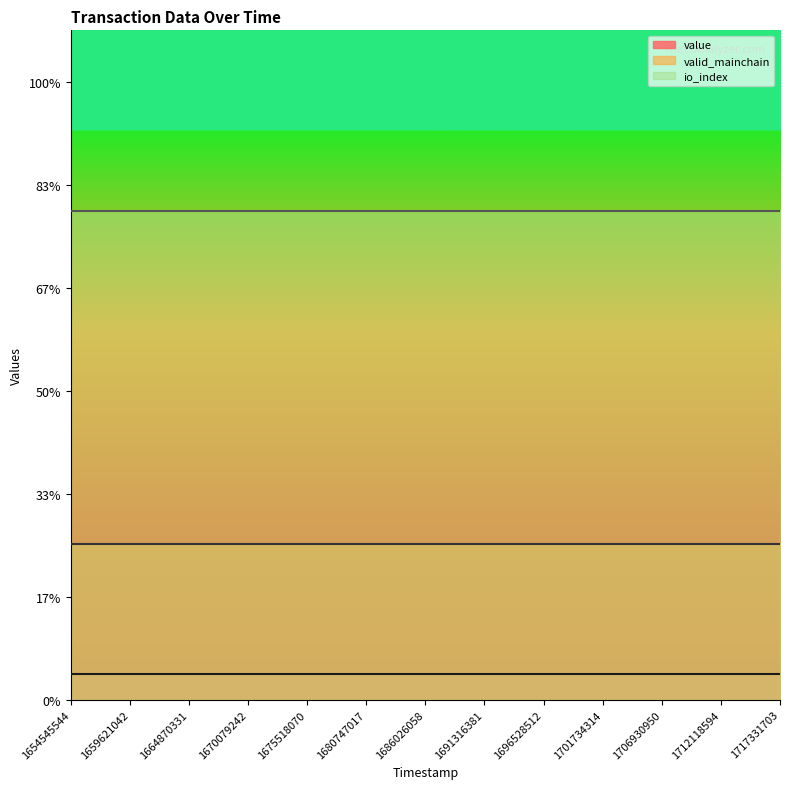

Which series changed the most between 16 and 23?

value (line)